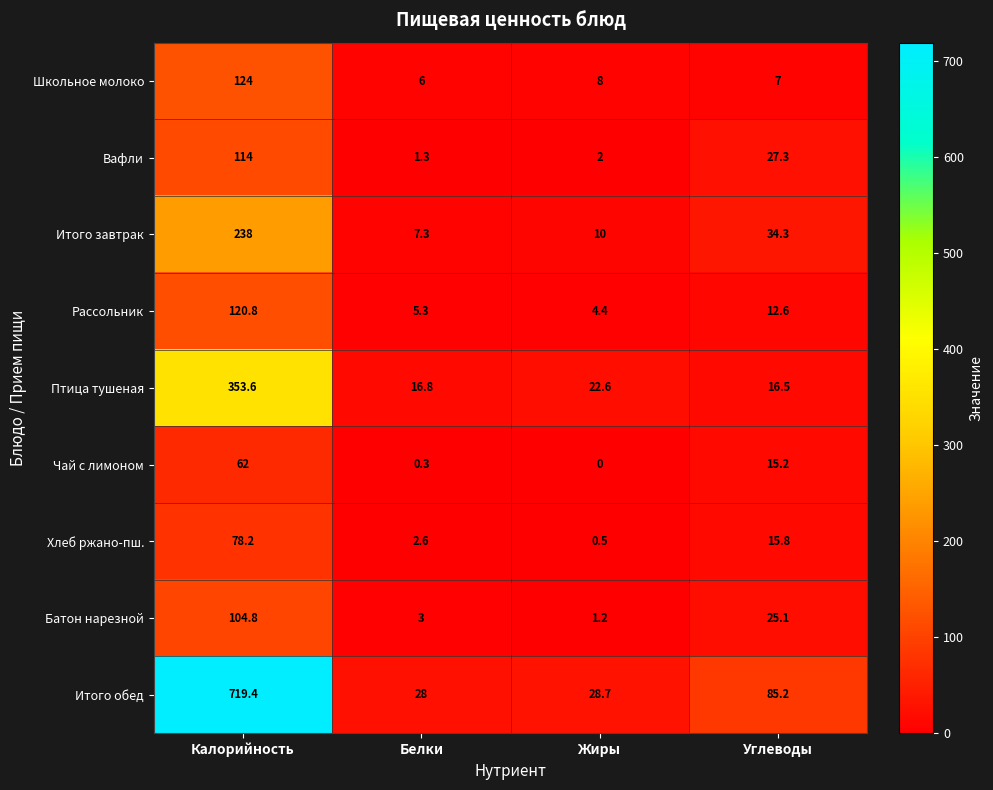

At which category is the sum across all series the highest?

Калорийность